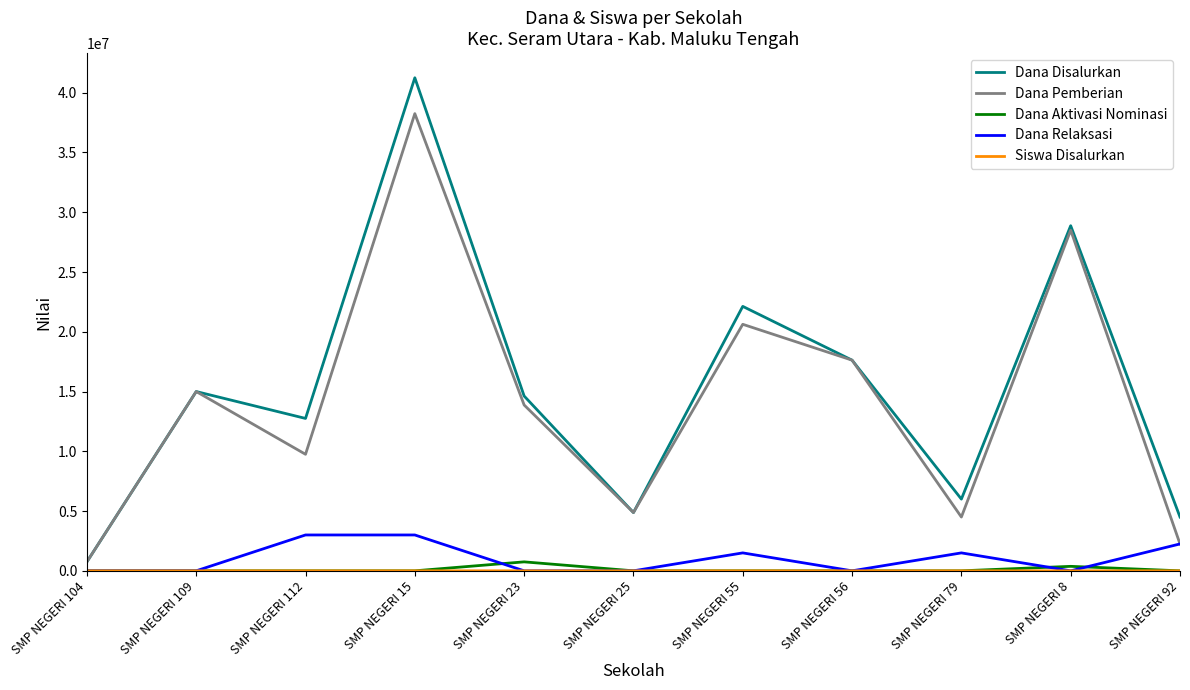

True or false: Dana Disalurkan has a value of 15773165 at SMP NEGERI 8.

False